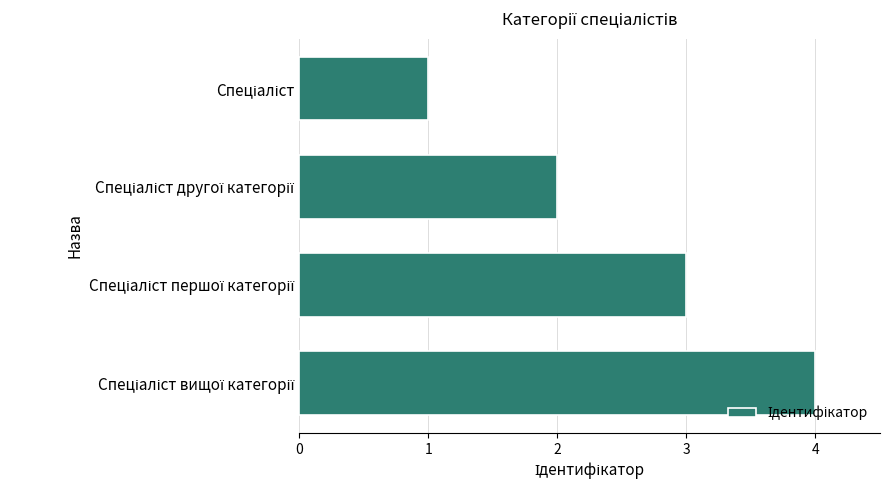

What is the difference between the maximum and minimum values?

3